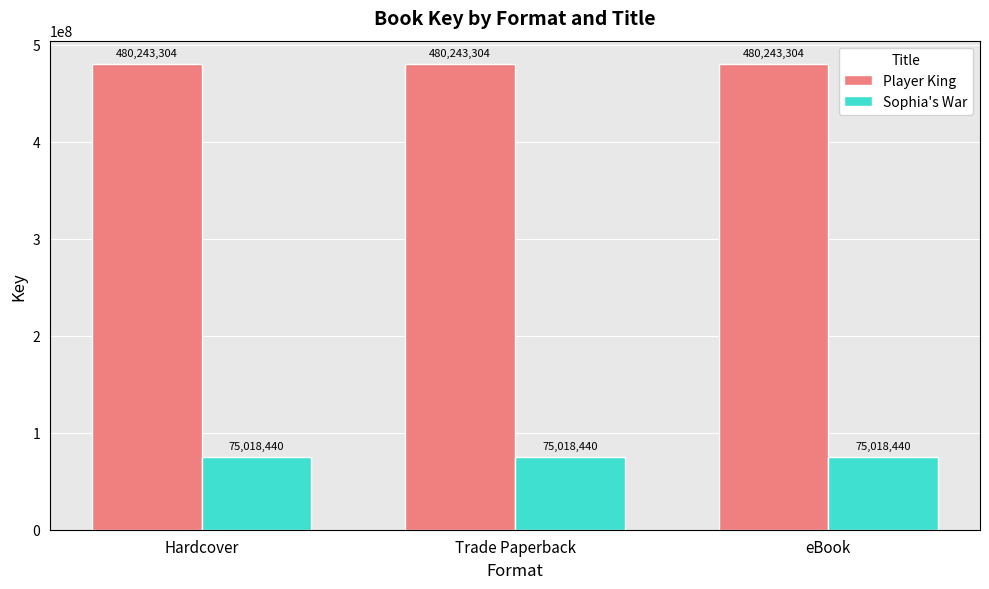

What is the sum of the Sophia's War values at Trade Paperback and Hardcover?

150036880